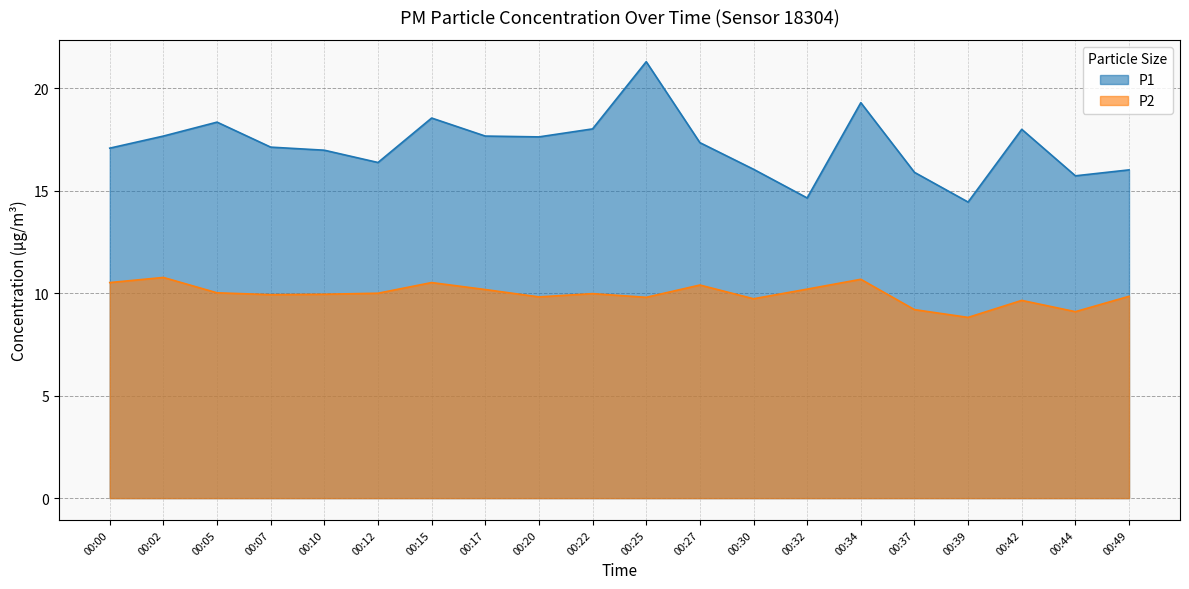

How many interior local valleys does the P2 series have?

6